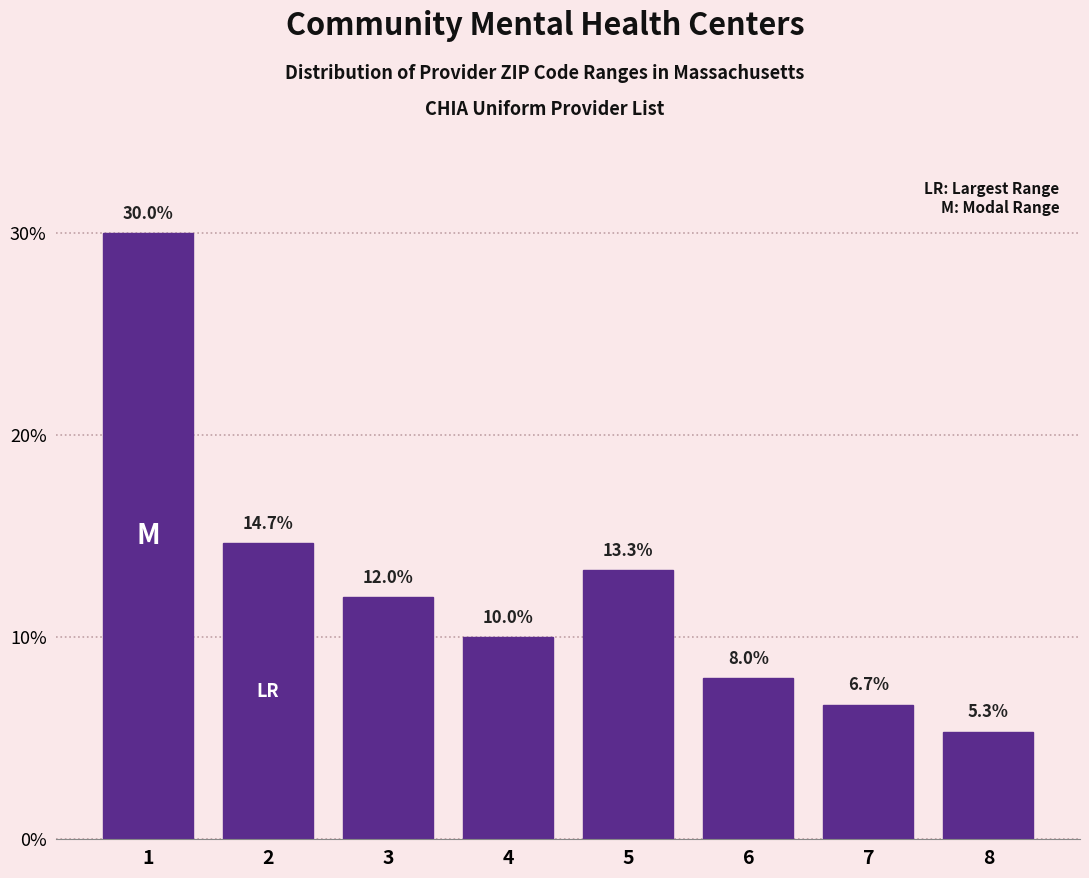

Reading right to left, list all the values displayed in this chart.

8=5.3	7=6.7	6=8.0	5=13.3	4=10.0	3=12.0	2=14.7	1=30.0